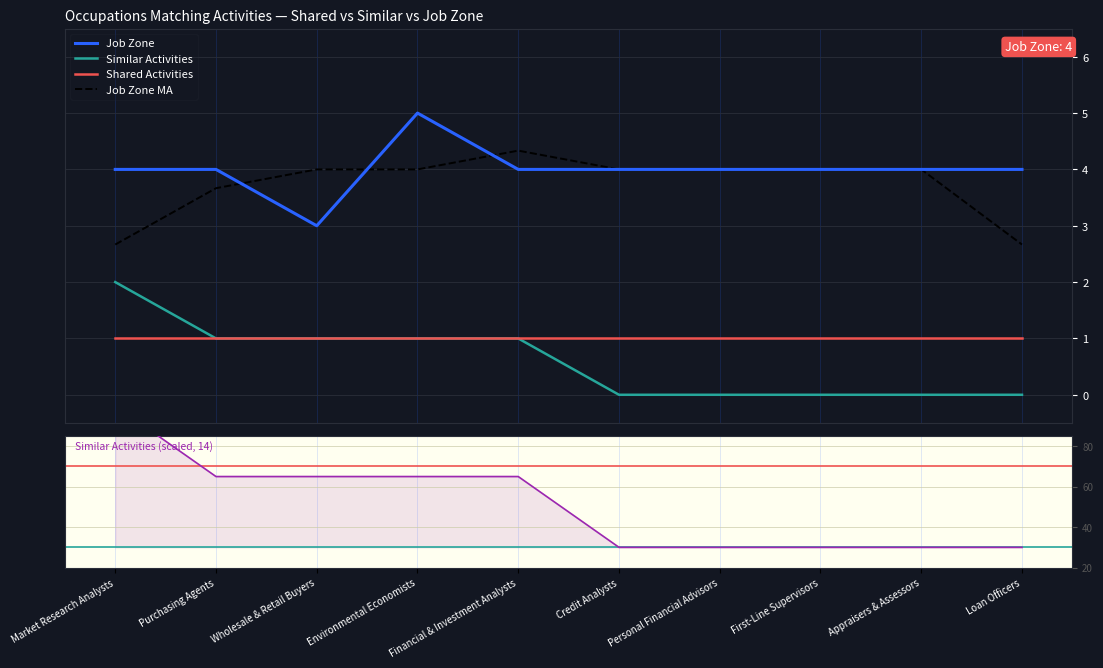

What is the spread (max minus min) of values at Environmental Economists?

64.0